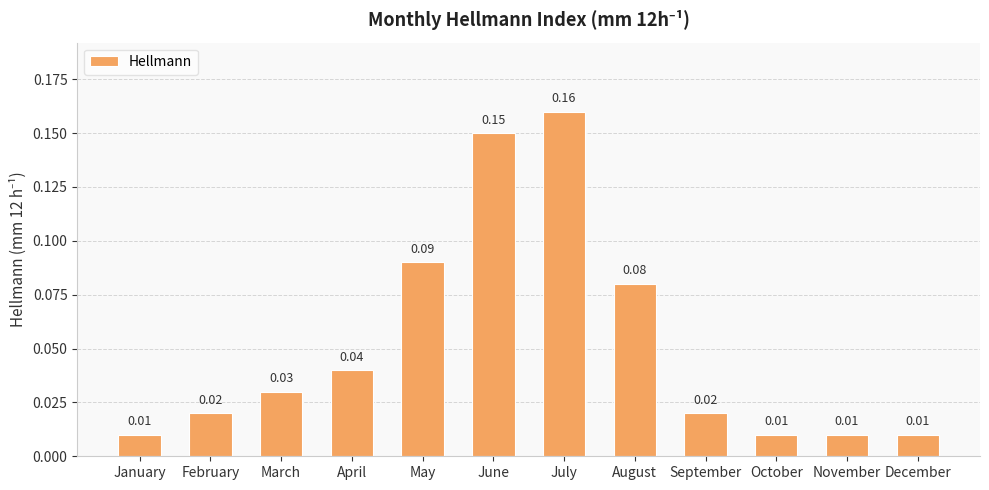

How many bars are there in total?

12